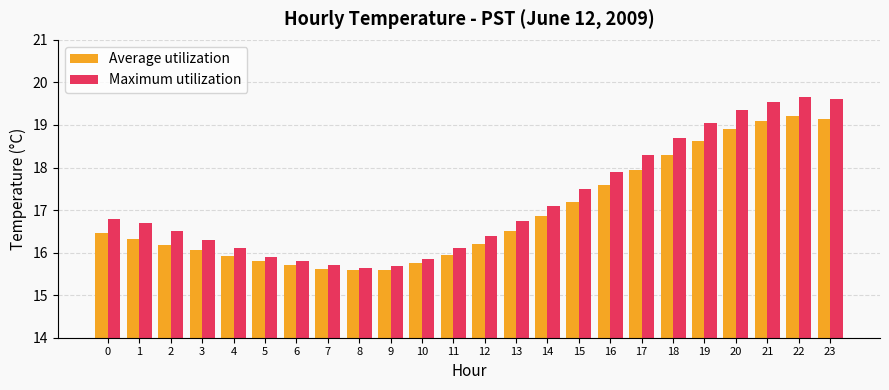

What is the sum of the Maximum utilization values at 1 and 8?

32.4